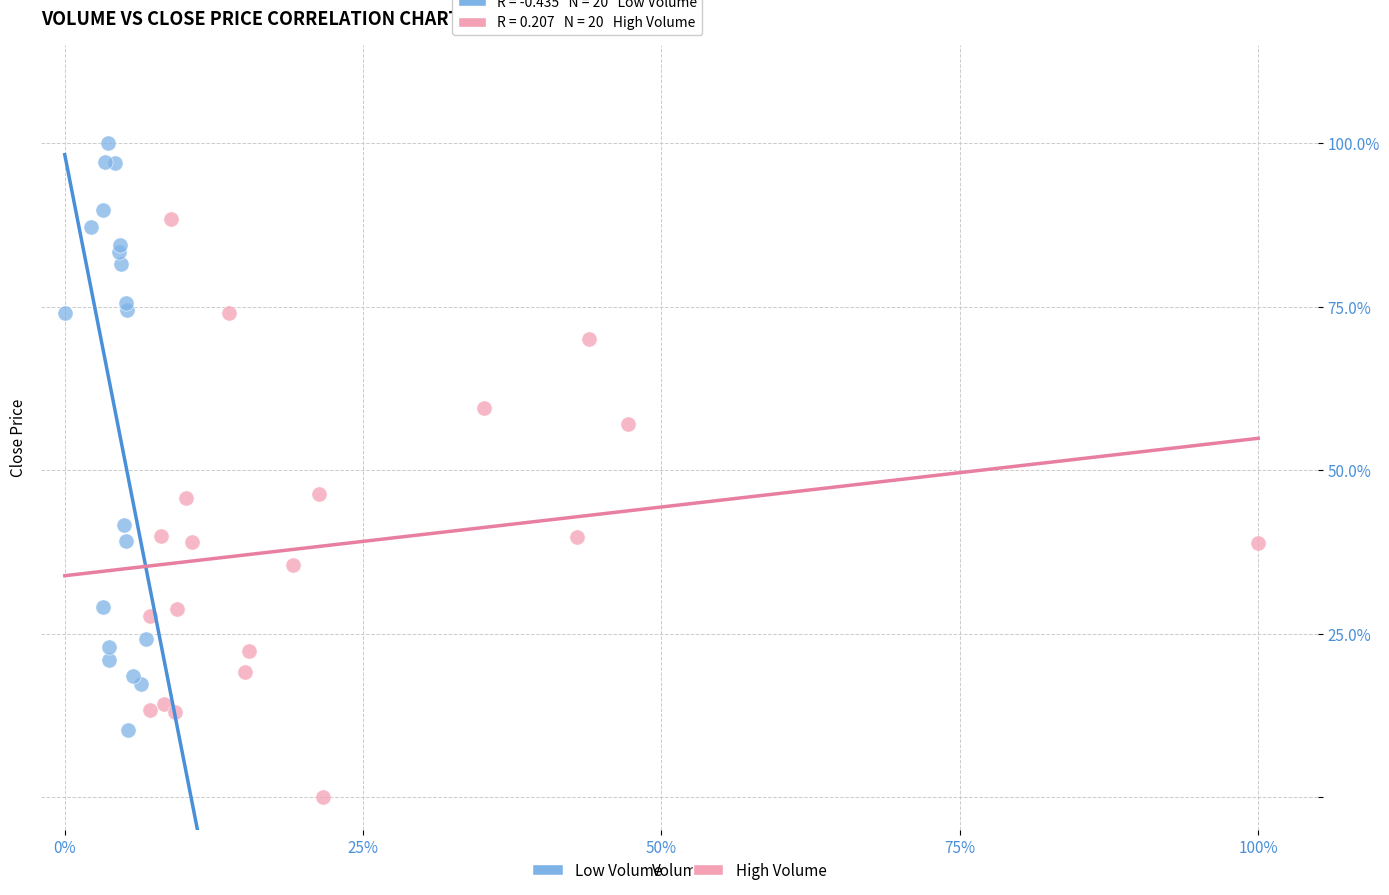

Which series contains the highest Y value?

Low Volume